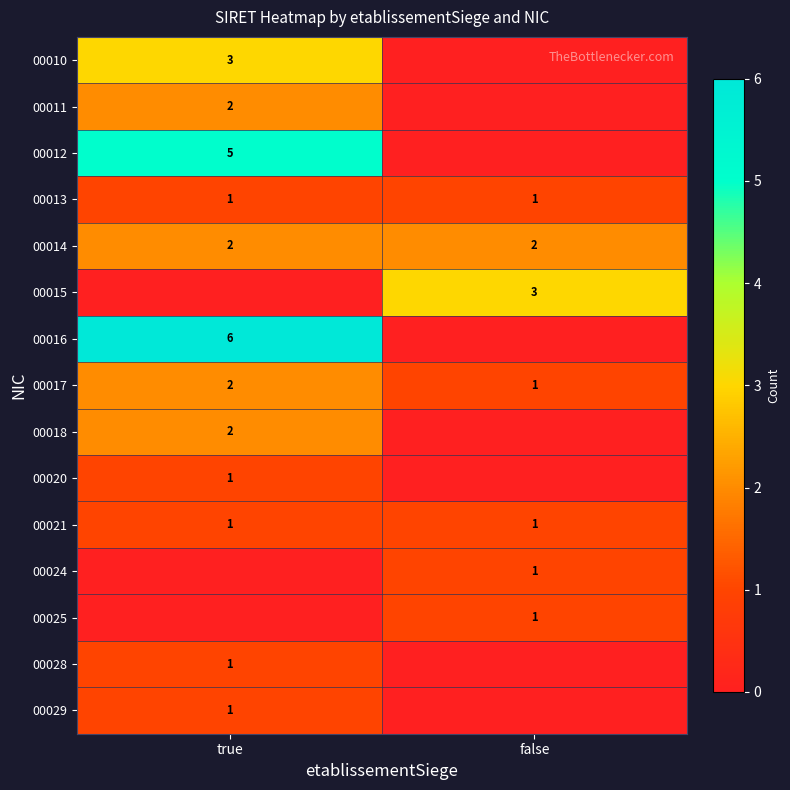

At how many categories does at least one series exceed 2?

2